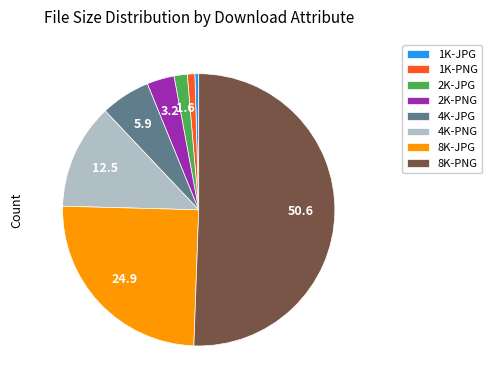

Which has a higher value, 8K-JPG or 1K-PNG?

8K-JPG